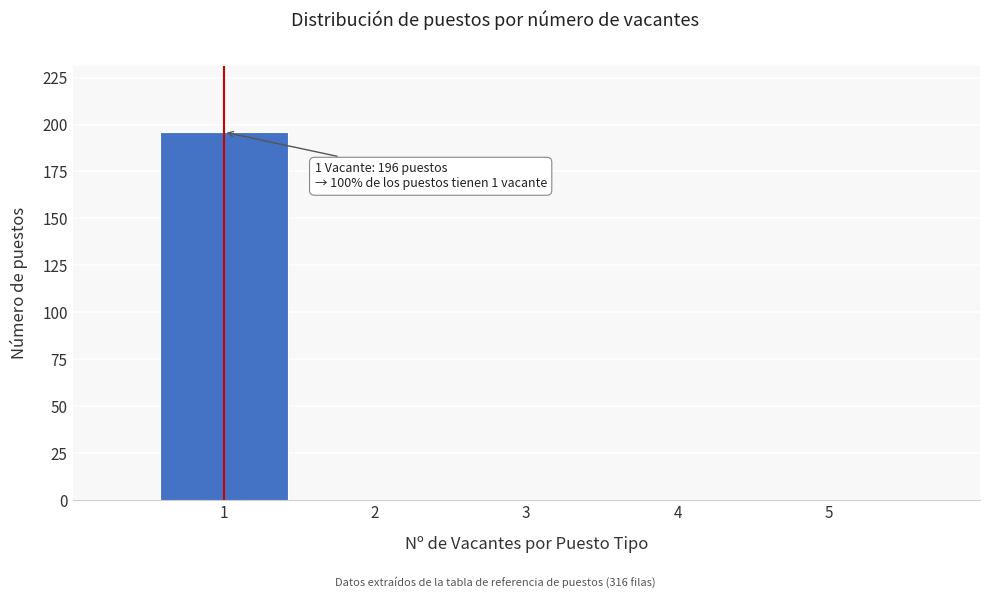

Over which range of the x-axis is the bar tallest?

0.5 to 1.5